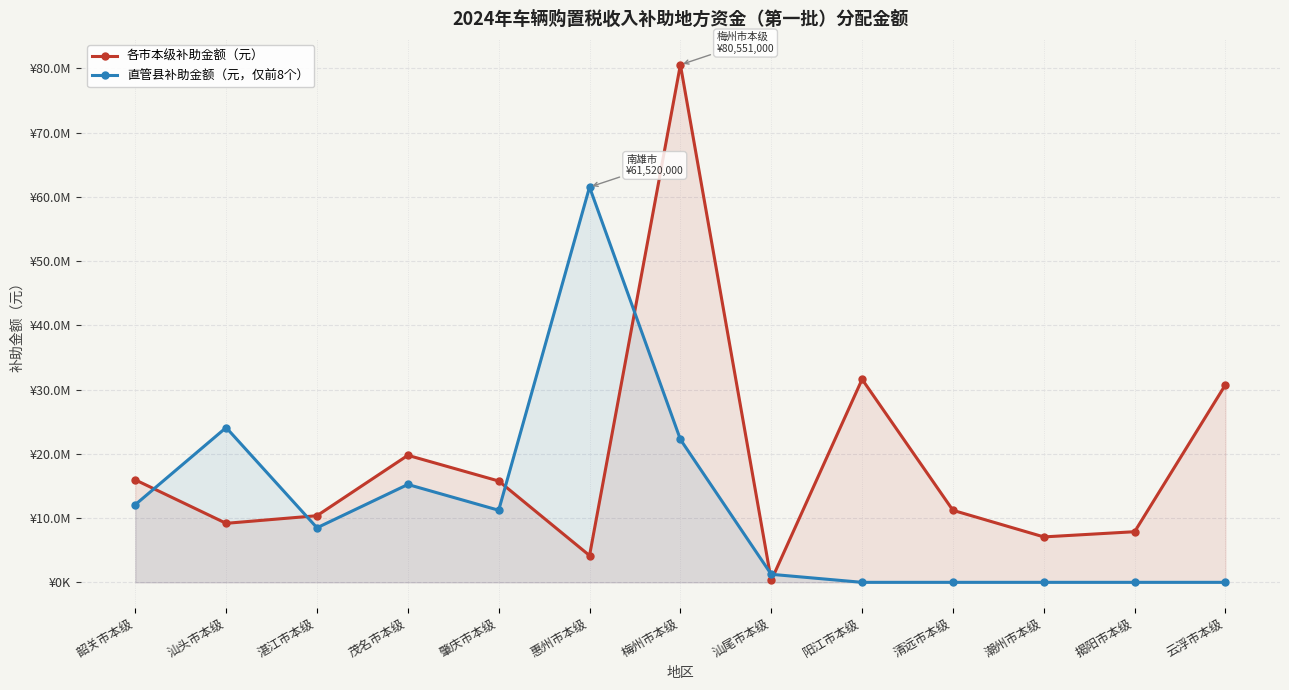

Between 潮州市本级 and 湛江市本级, which is larger?

湛江市本级